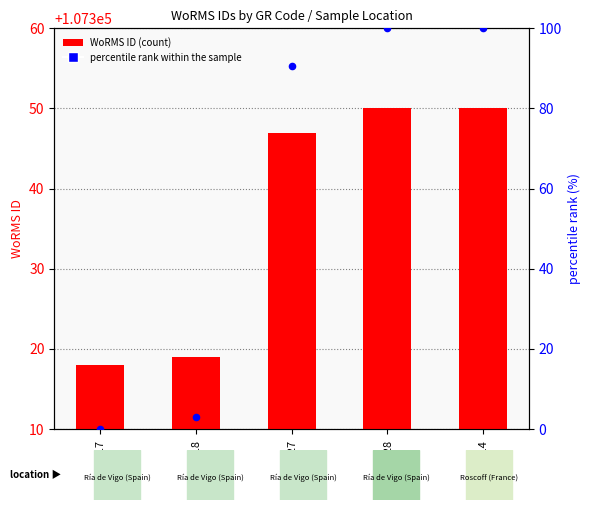

Which series reaches the minimum Y coordinate?

percentile rank within the sample